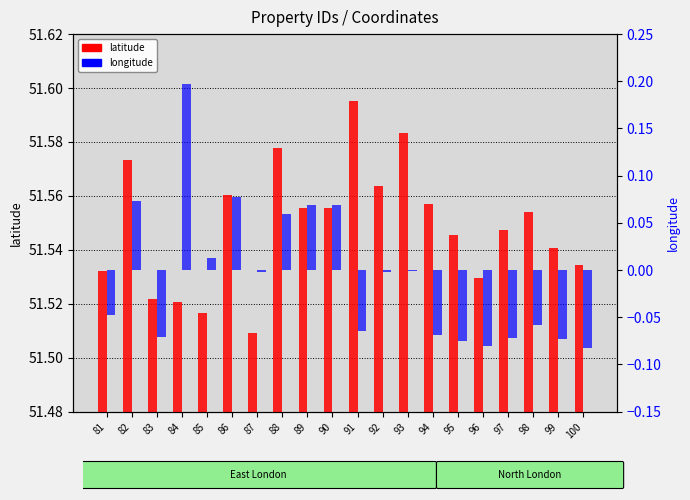

At which label does longitude reach its minimum?

100